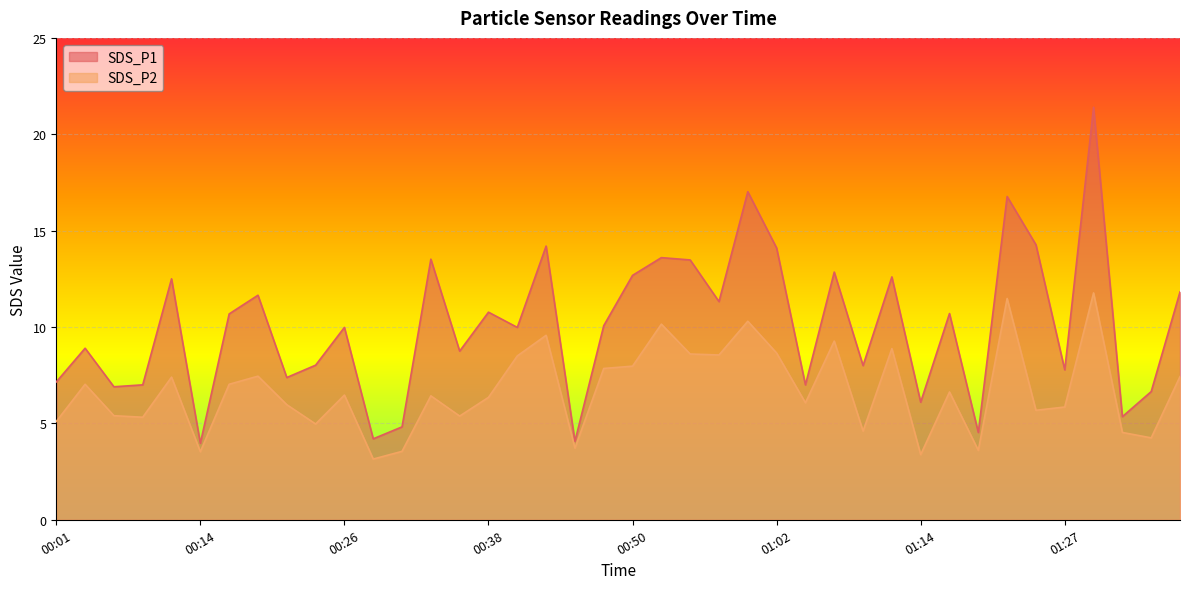

What position from the left is 00:31?

13